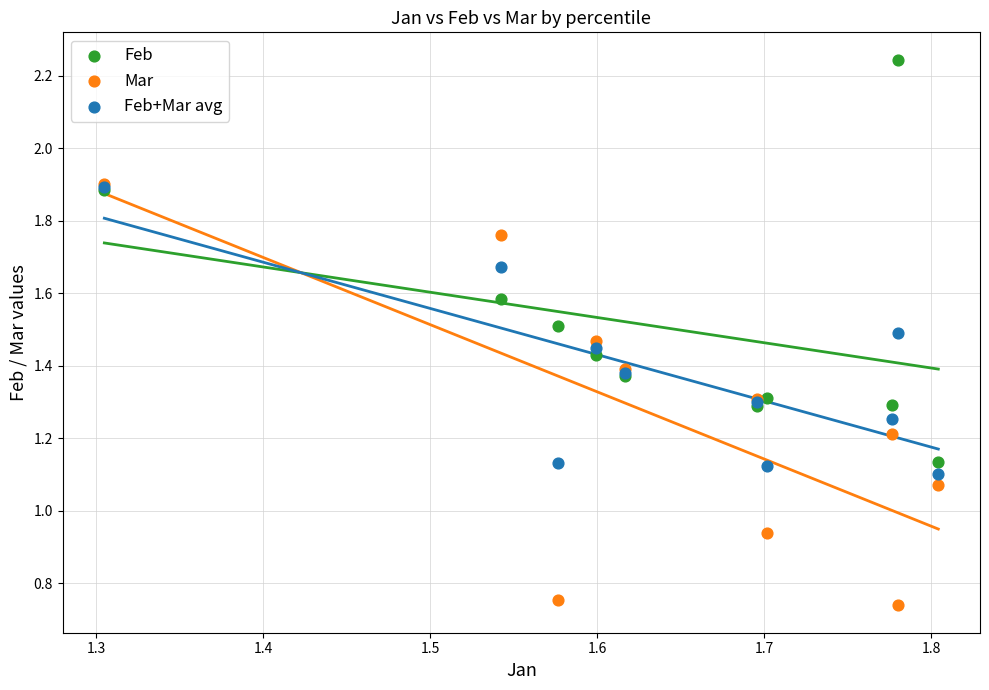

What are all the series names shown in the legend?

Feb, Mar, Feb+Mar avg